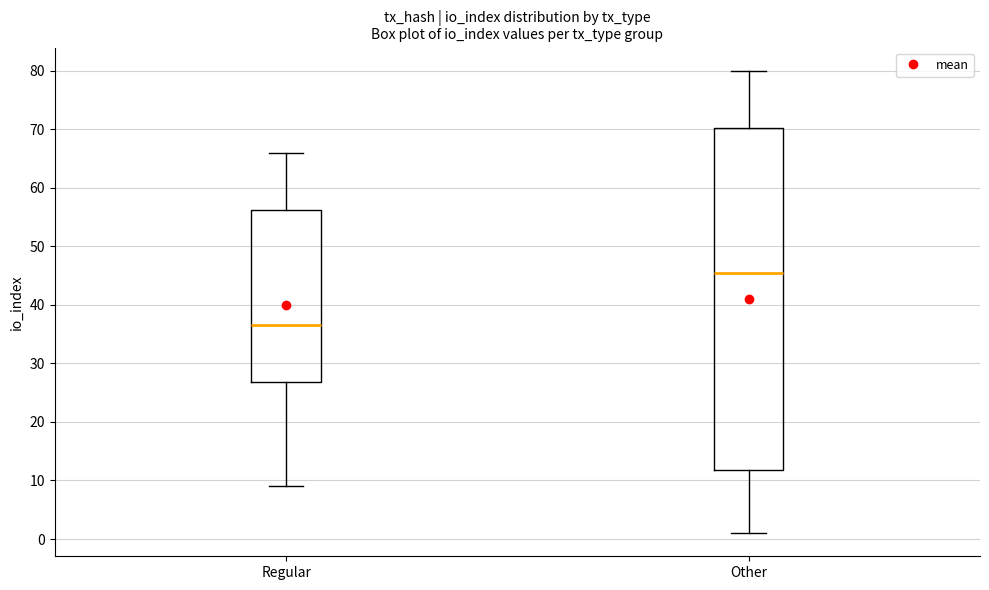

Reading left to right, transcribe this box plot: for each box, give where its median line is, the range the box spans, and where its two whiskers end, as read against the y-axis. The values are not printed on the chart, so give them approximately, as read against the axis.

Regular: median 37, box 27 to 56, whiskers 9 to 66
Other: median 46, box 12 to 70, whiskers 1 to 80